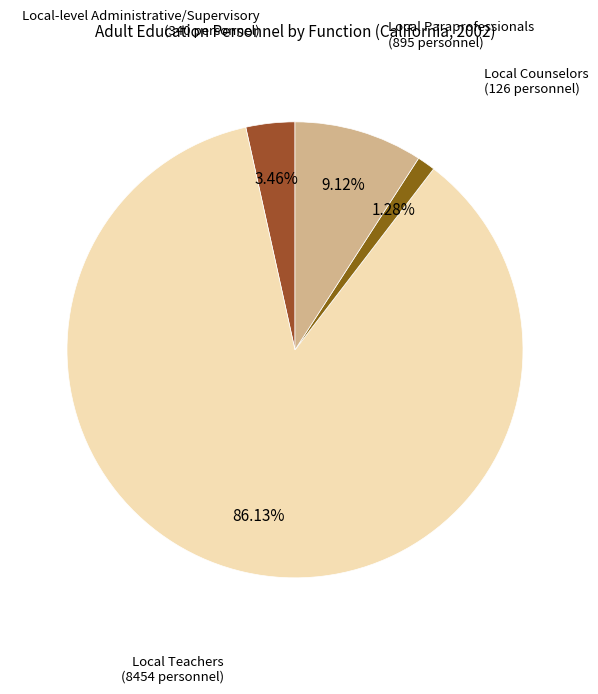

How many slices are in this pie chart?

4